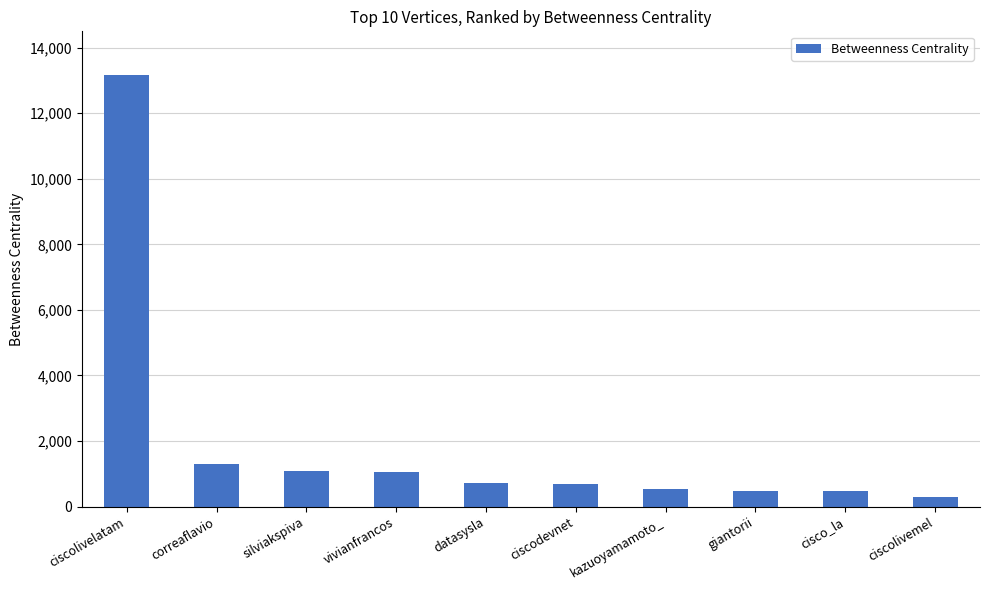

The chart shows a value of 528.8 at kazuoyamamoto_. True or false?

True